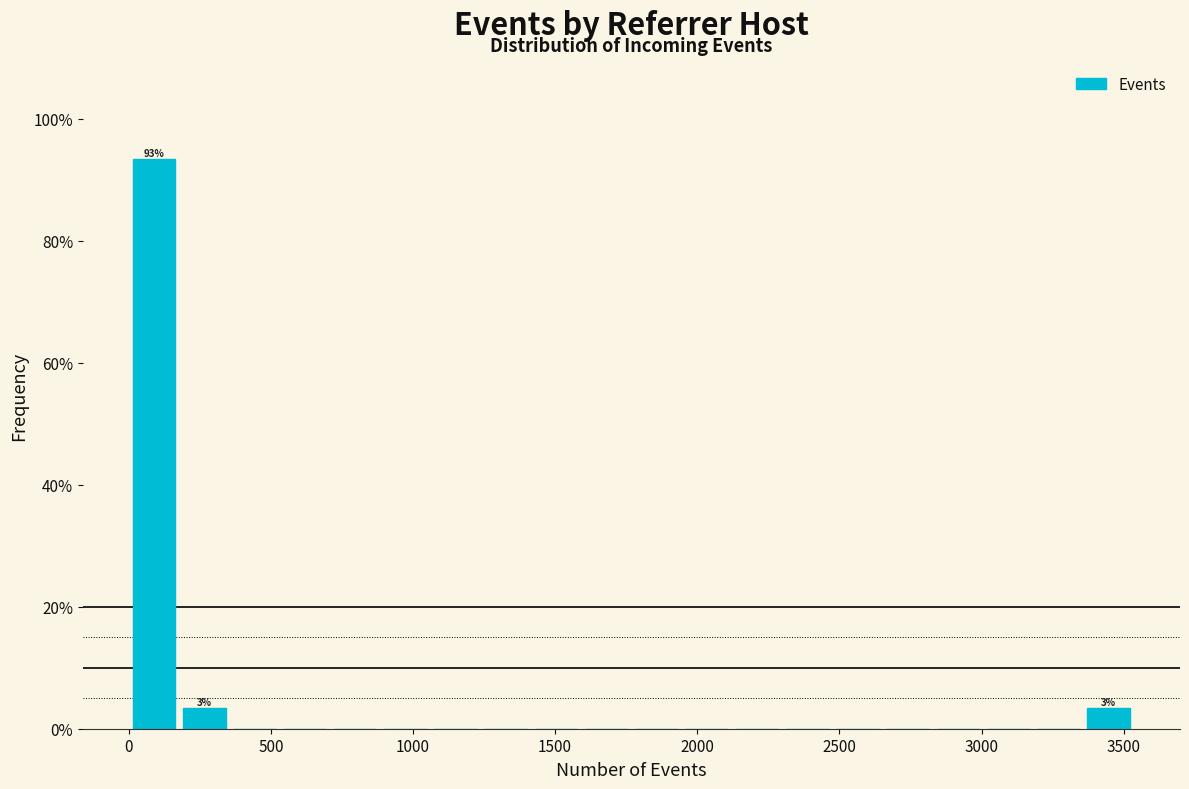

Around what value on the x-axis is the tallest bar? Give the approximate position of its centre, as read against the axis.

100